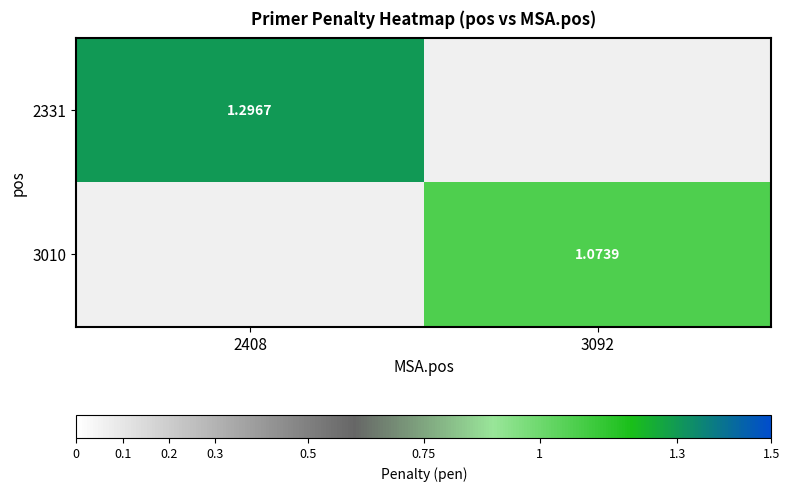

At which label does 3010 first exceed 1?

3092